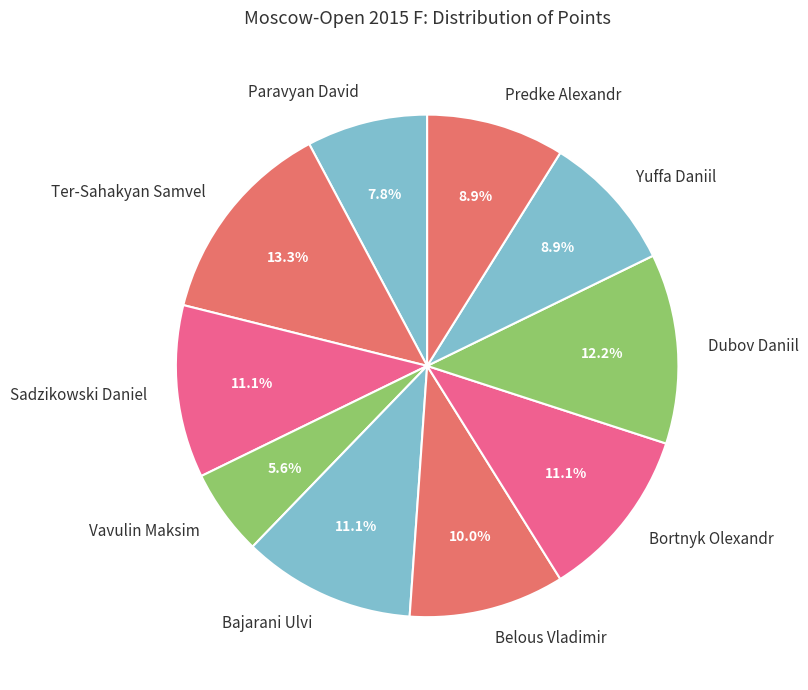

How much of the chart is everything except Vavulin Maksim?

94.4%